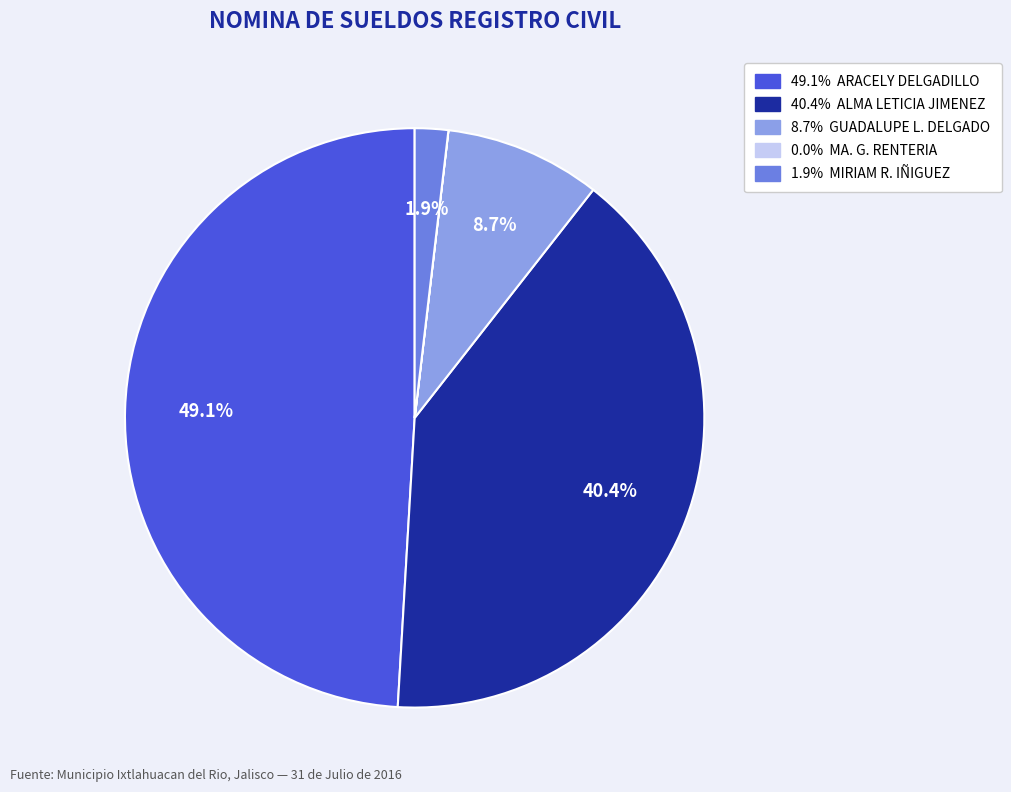

Is there a majority slice in this chart?

No